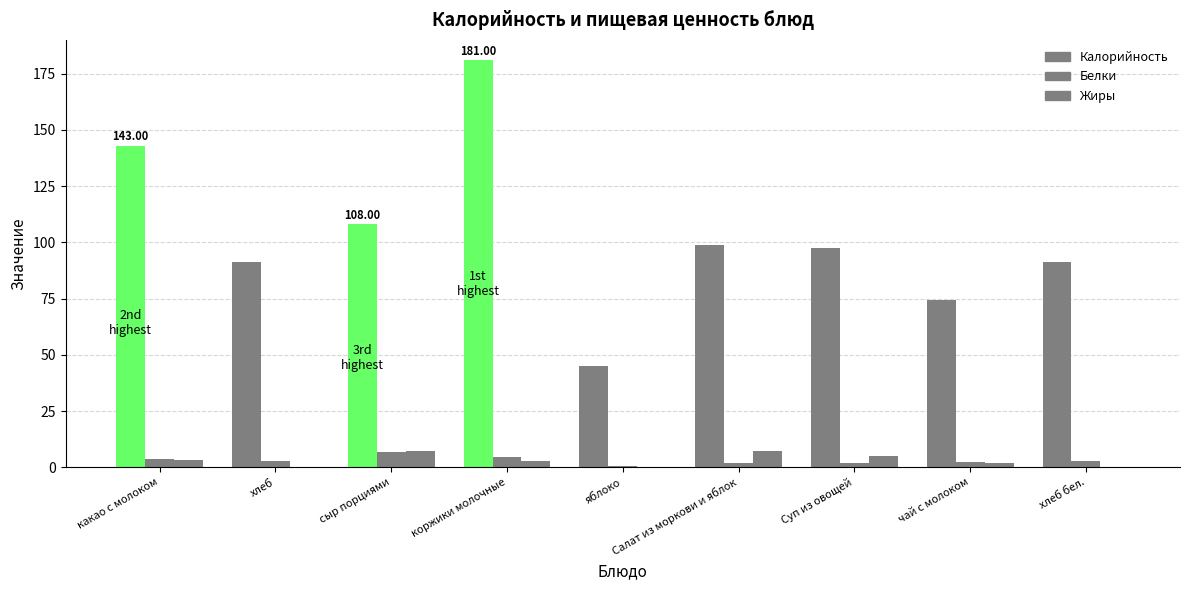

What is the difference between the maximum and minimum values in the Калорийность series?

136.0